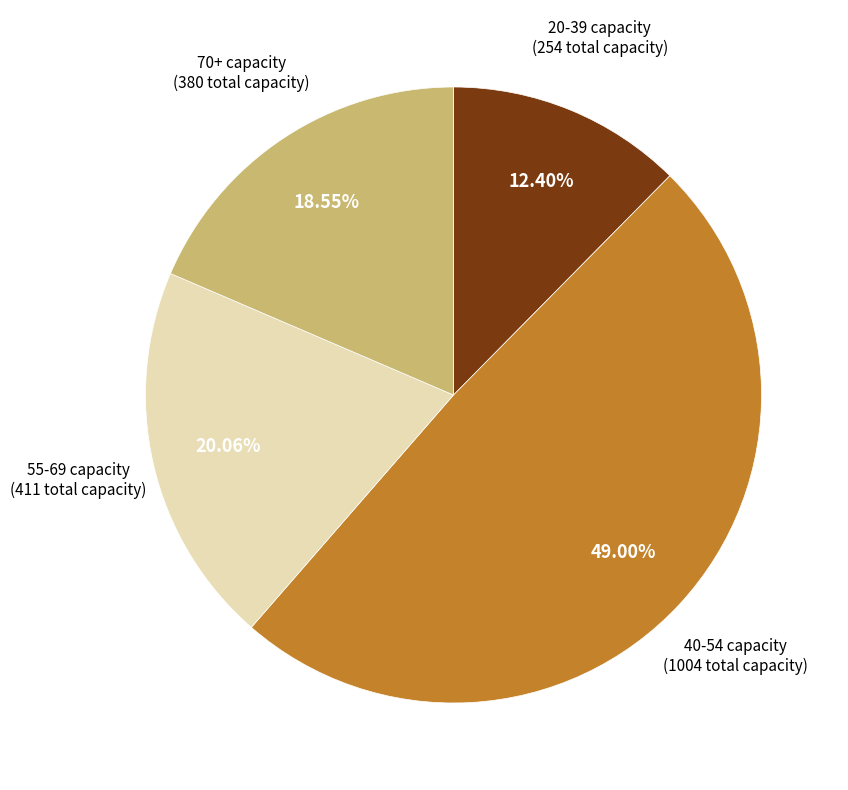

Does any single category account for the majority?

No